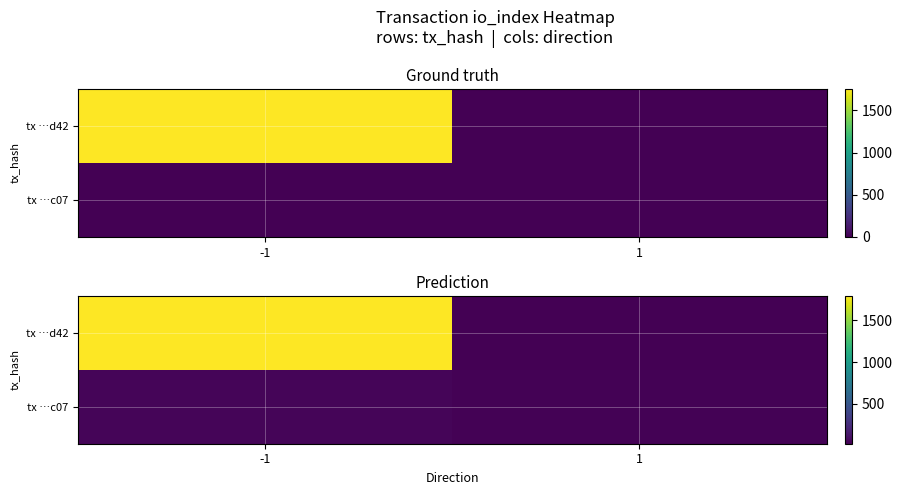

At -1, list the series in order from smallest to largest.

tx …c07, tx …d42